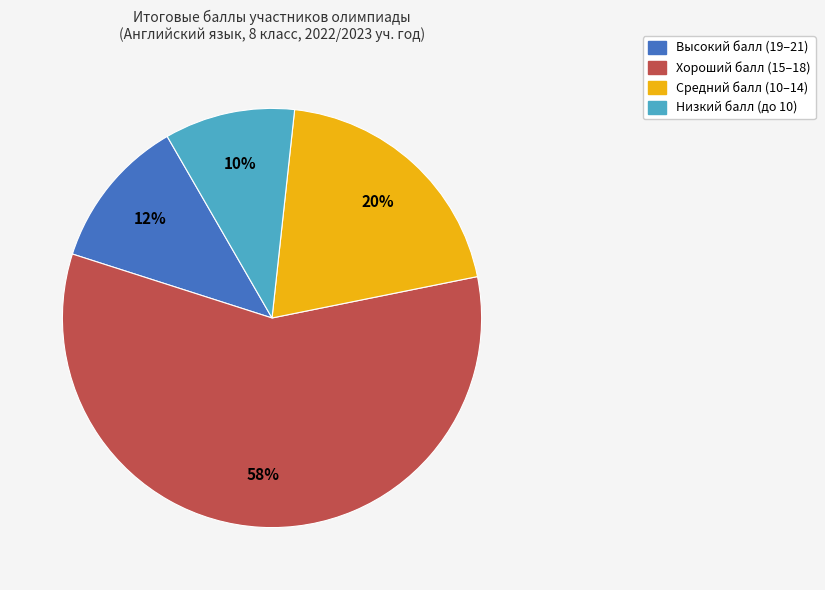

To the nearest percent, what is the difference between the largest and smallest slice percentages?

48%